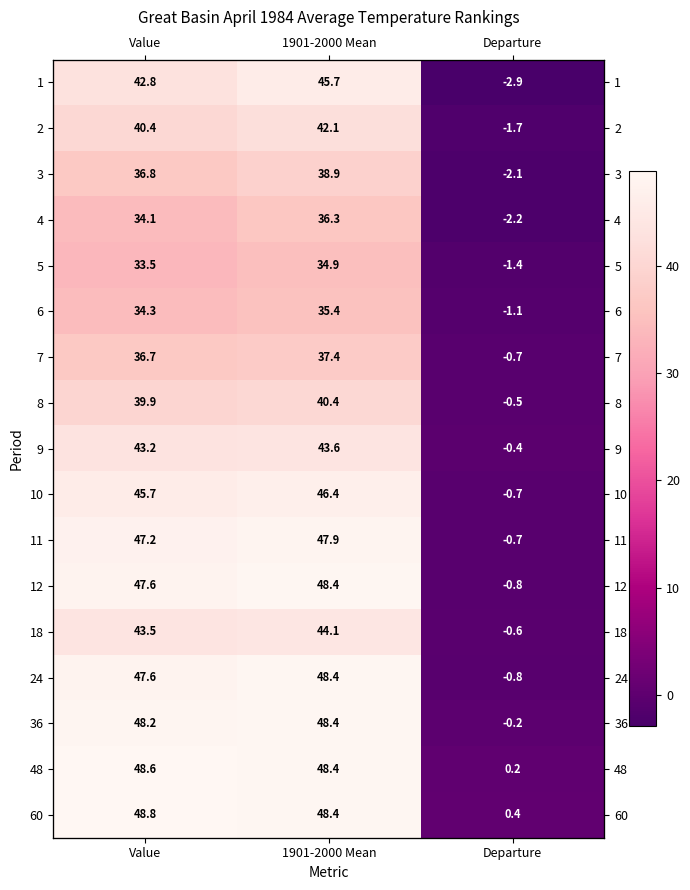

What is the total value across all series at Value?

718.9